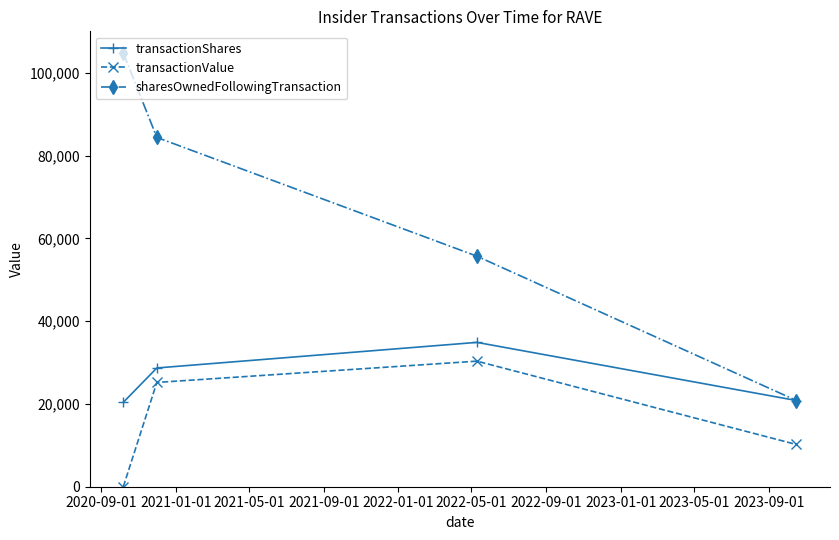

True or false: transactionValue and sharesOwnedFollowingTransaction intersect in this chart.

False